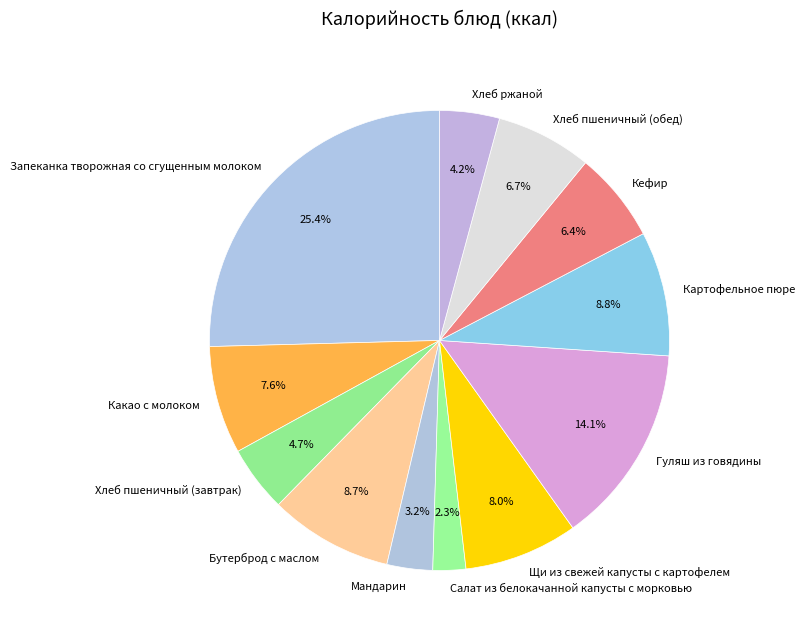

True or false: Какао с молоком accounts for 8% of the total.

True